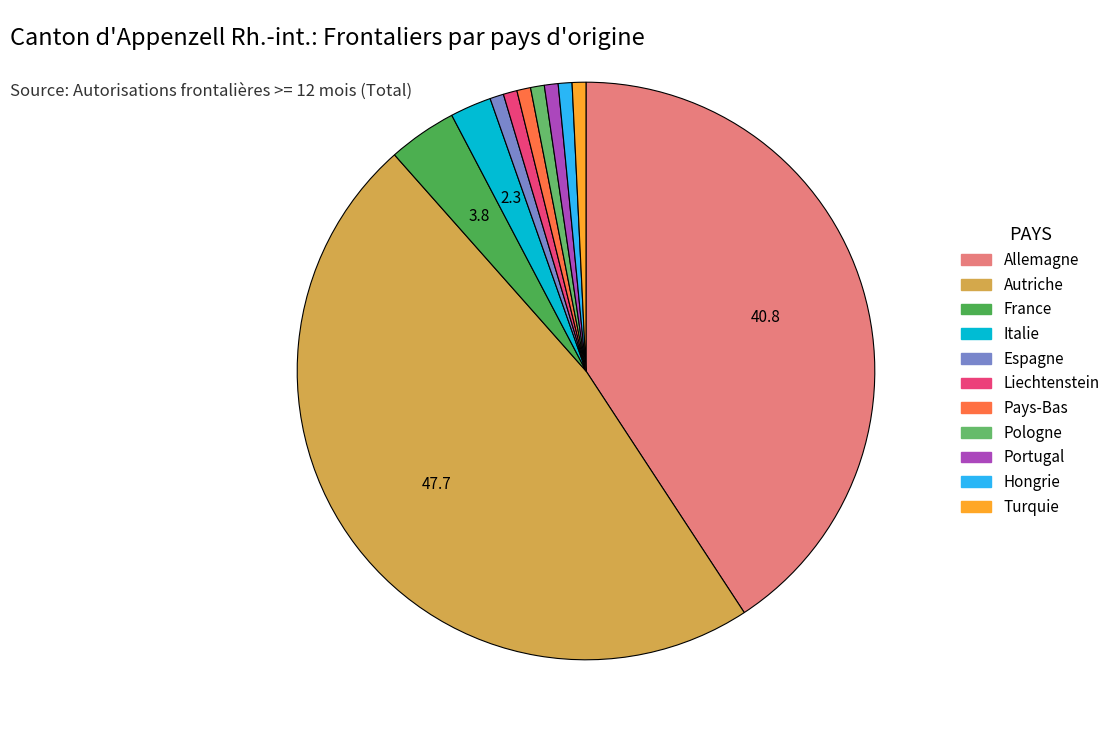

Is there a majority slice in this chart?

No